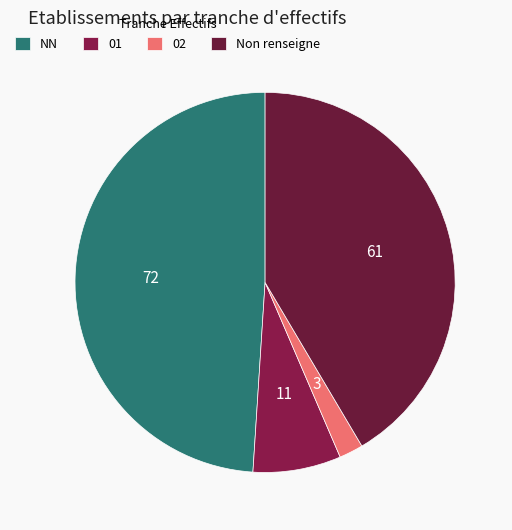

Between 01 and NN, which is larger?

NN